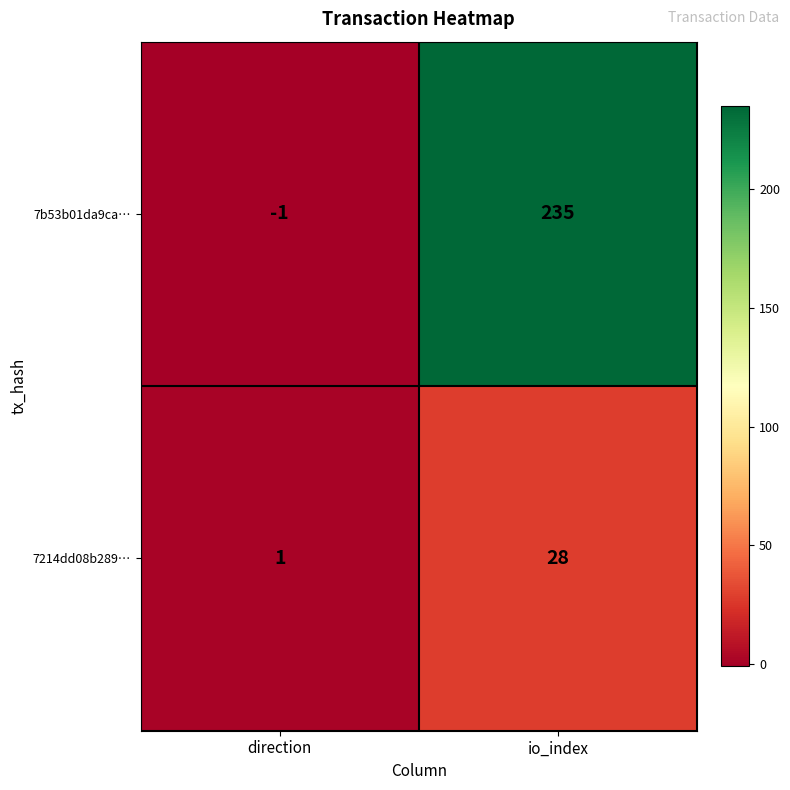

Read the 7214dd08b289… value at io_index, to the nearest 5.

30